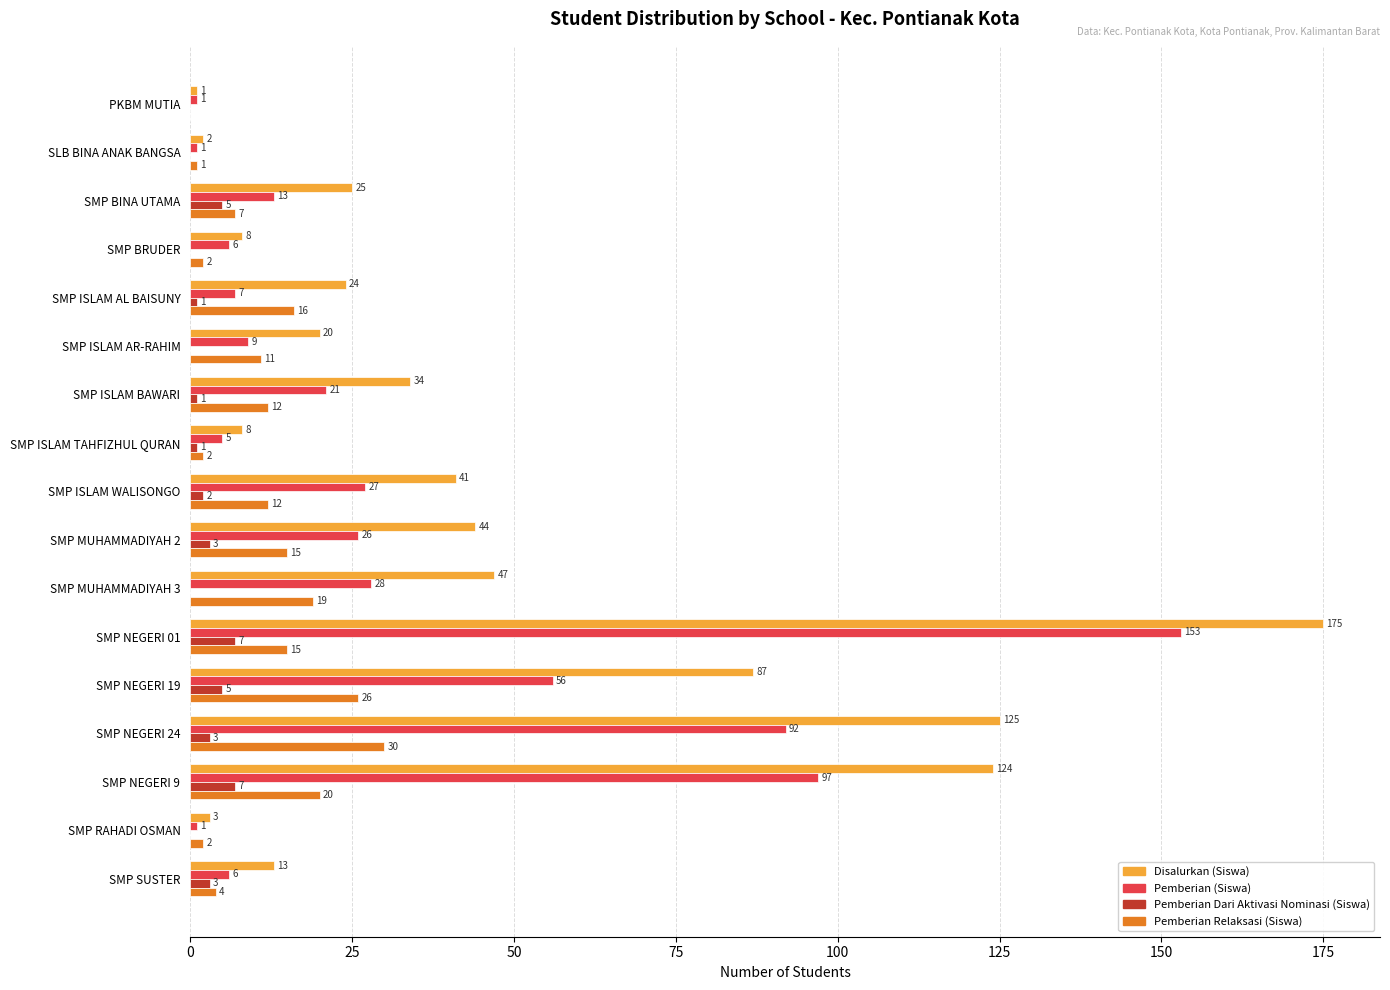

Between SMP ISLAM AL BAISUNY and SMP ISLAM AR-RAHIM, which series saw the biggest shift?

Pemberian Relaksasi (Siswa)